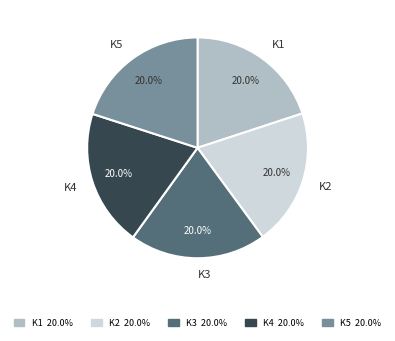

Is there any slice that represents more than half of the pie?

No